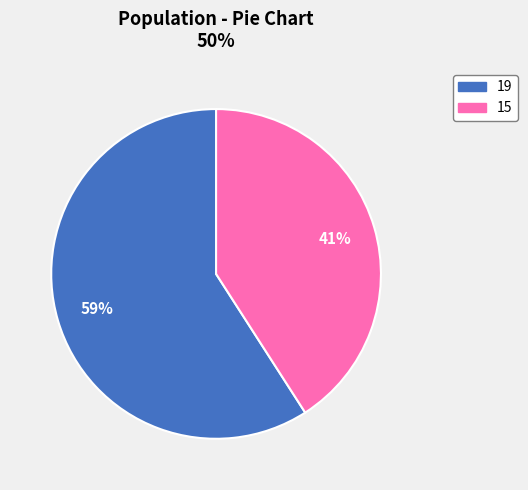

What is the ratio of the value at 19 to the value at 15?

1.4